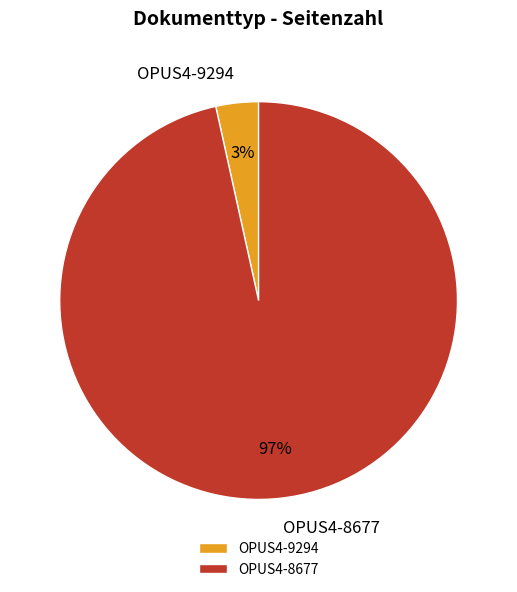

Count the number of slices in the pie.

2